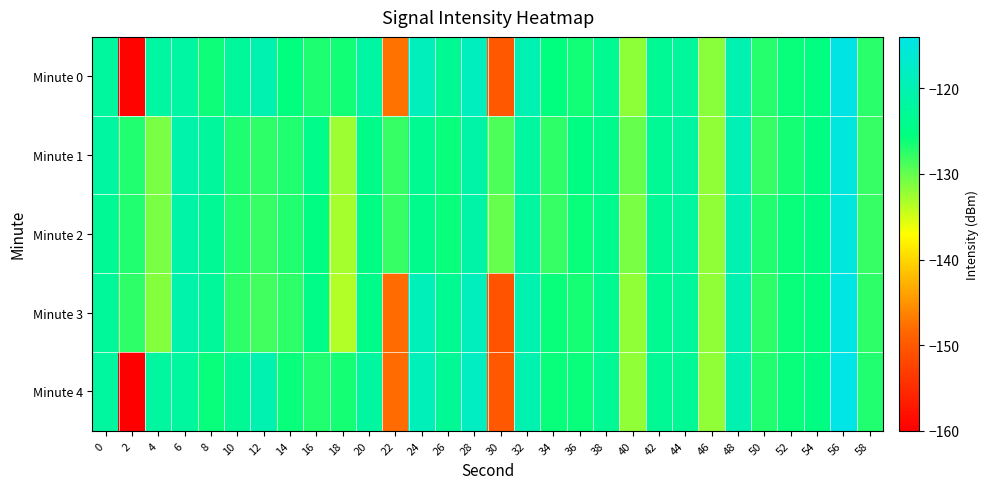

Rank the series at 36 from highest to lowest value.

Minute 1, Minute 2, Minute 4, Minute 0, Minute 3